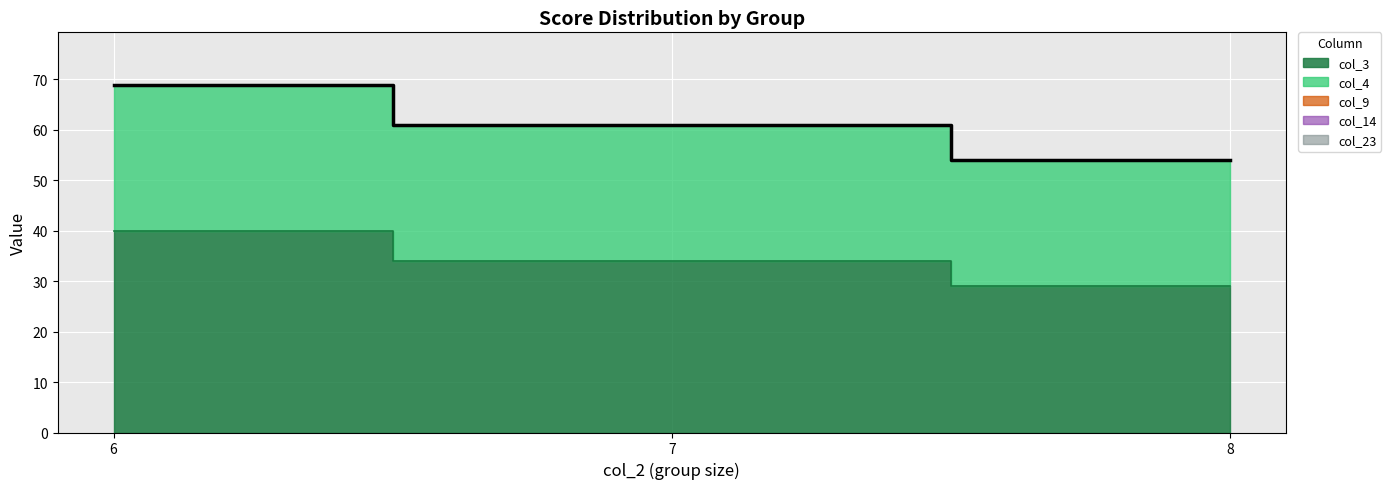

Which series has the largest total across all categories?

col_3 (val=29)